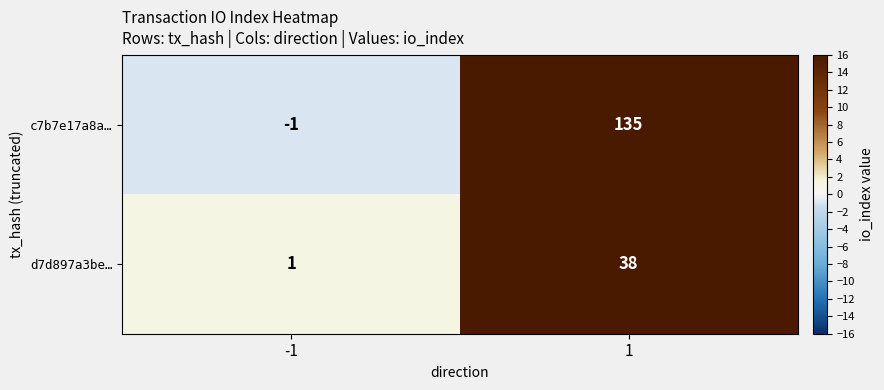

Rank the series by their average value, from lowest to highest.

d7d897a3be…, c7b7e17a8a…